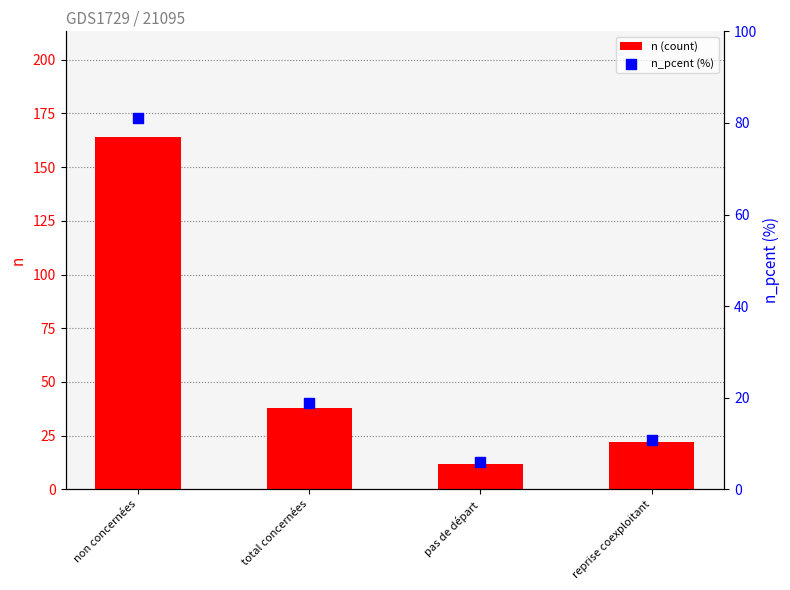

Which series contains the lowest Y value?

n_pcent (%)